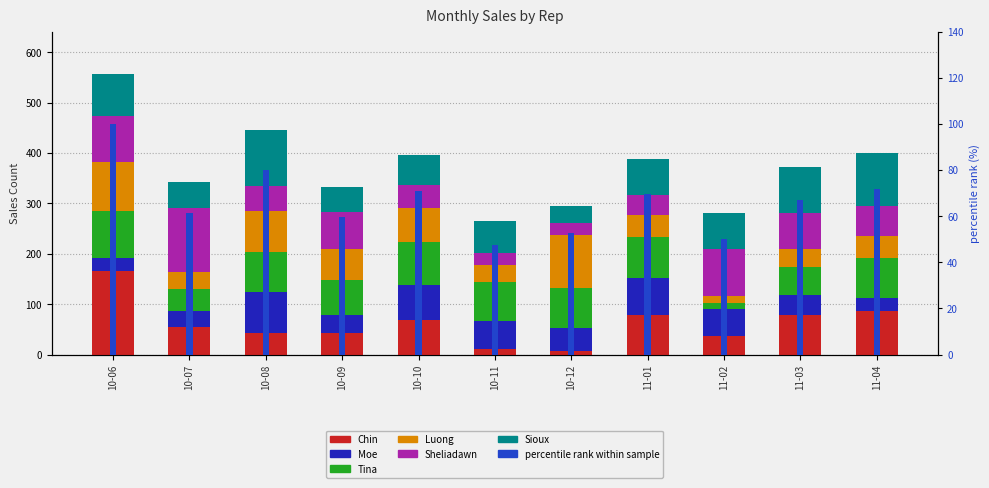

Which series has the widest spread of values?

Chin